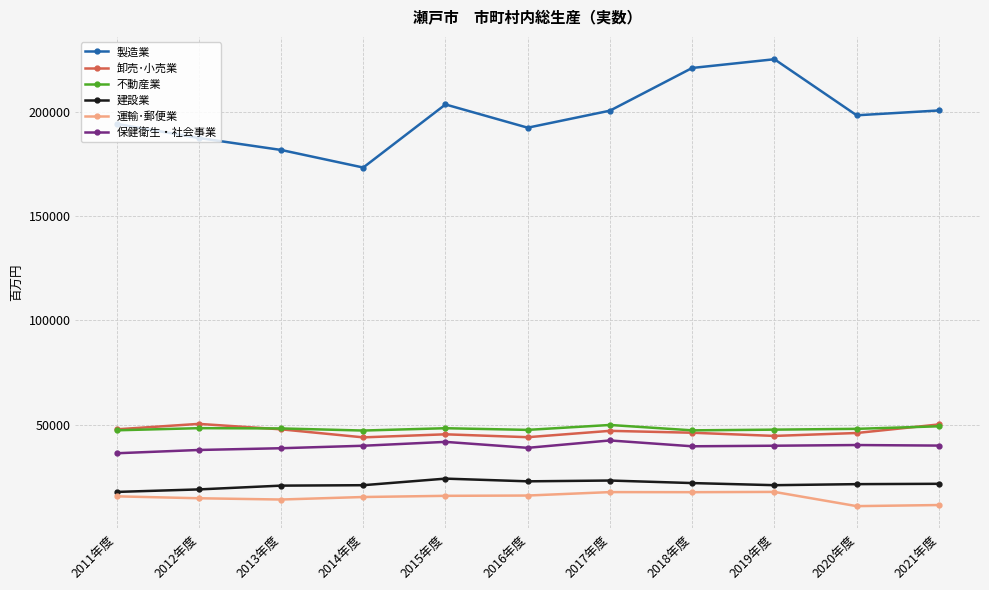

What is the label of the 1st point from the right?

2021年度